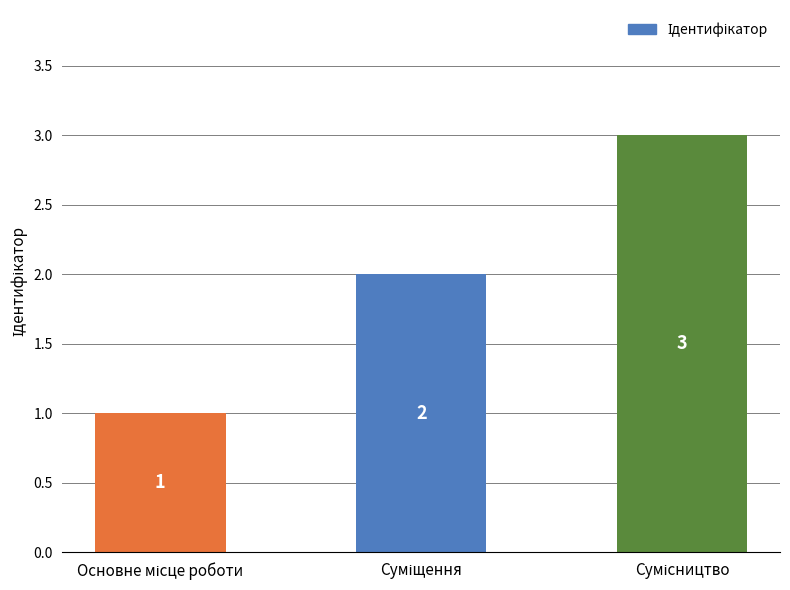

Does the chart contain any negative values?

No